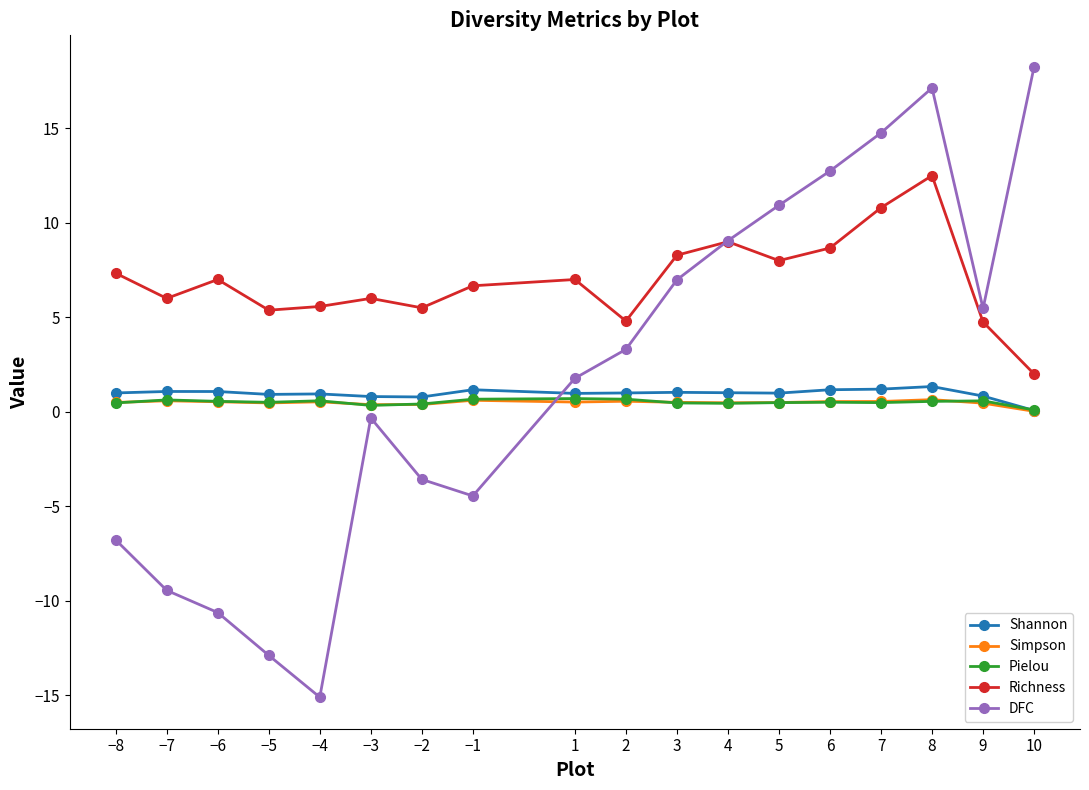

Which category has the lowest value across all series?

−4